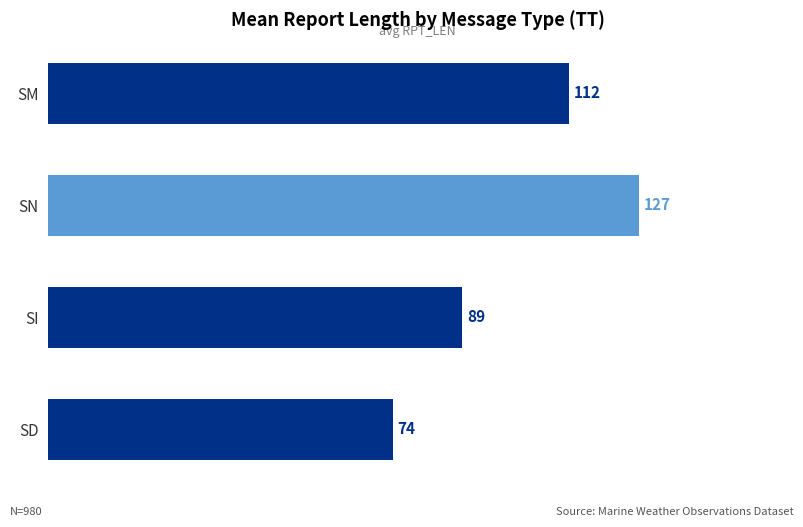

How many bars are there in total?

4